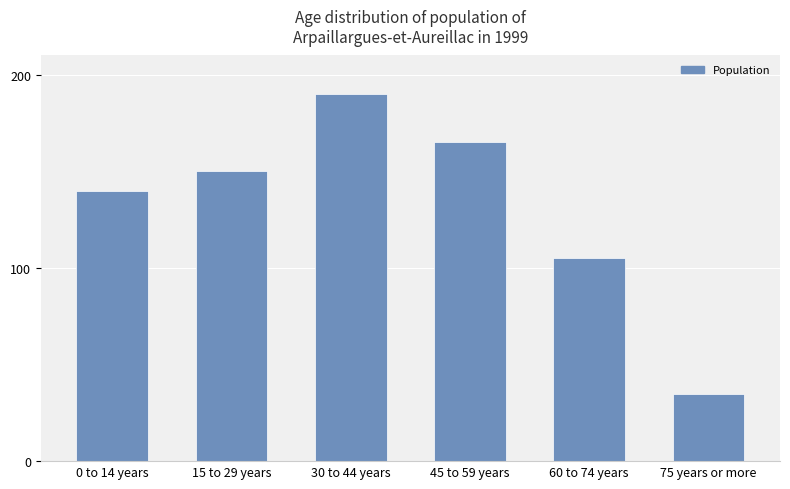

How many series are shown in this chart?

1